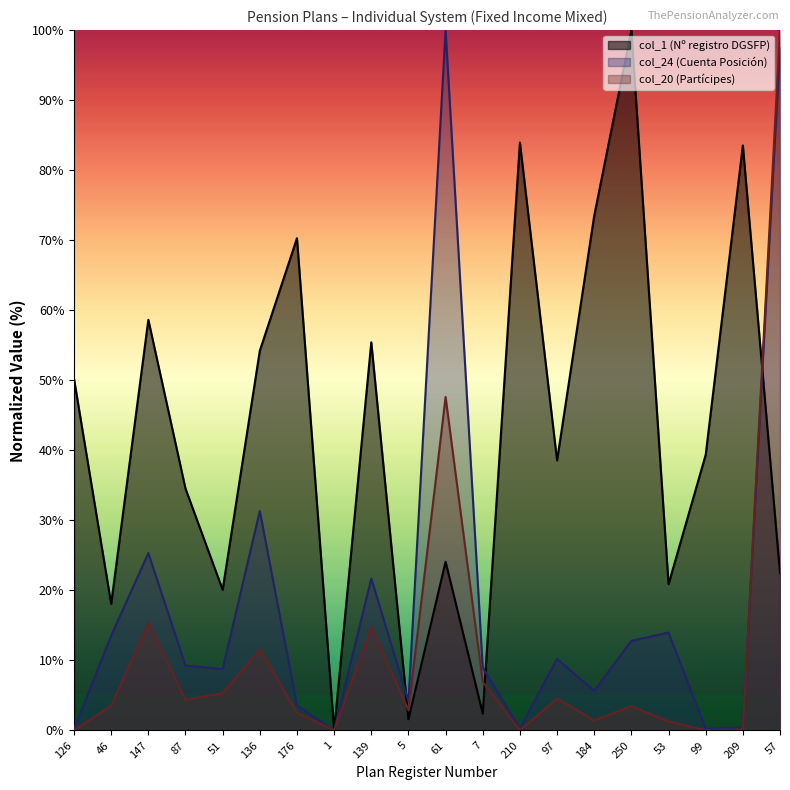

Where does the col_1 series first go above 39?

126